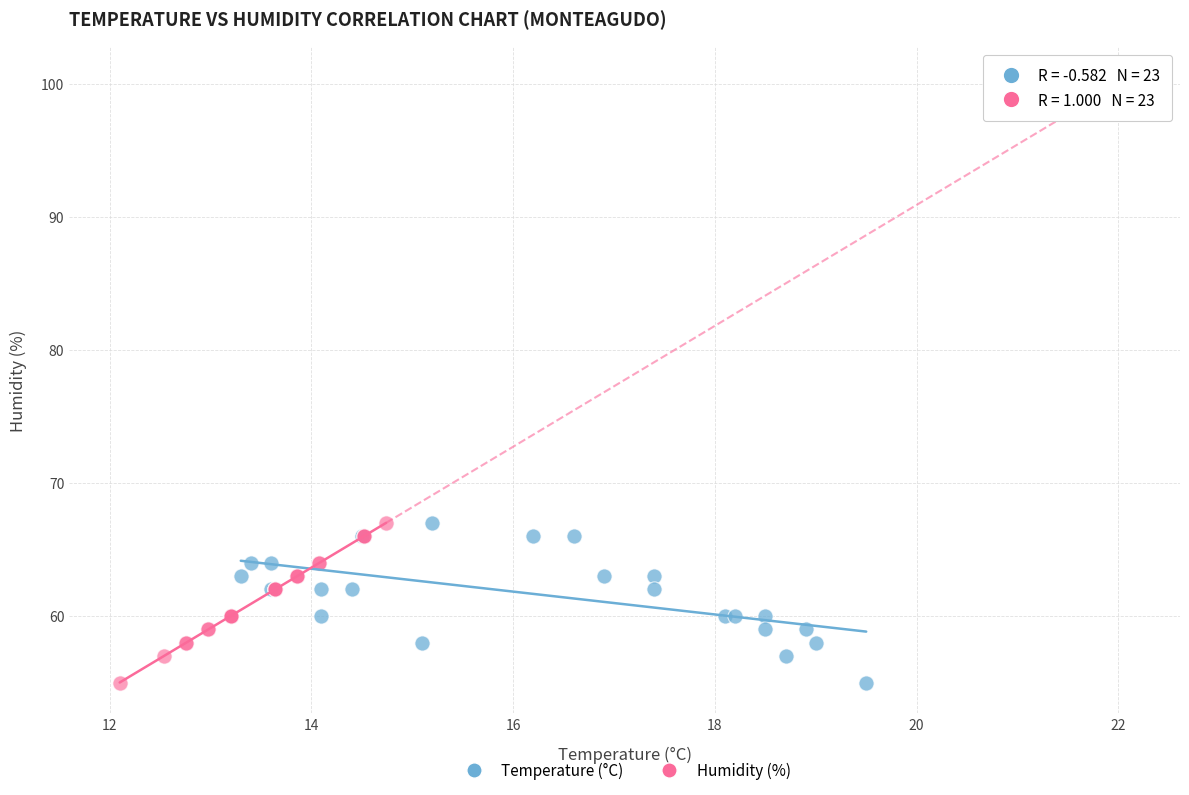

What are all the series names shown in the legend?

Temperature (°C), Humidity (%)